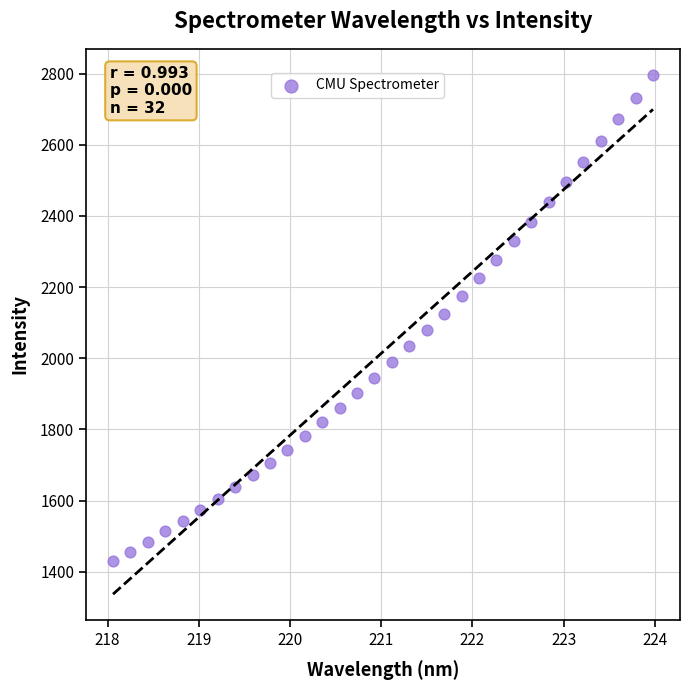

What is the range of X values (max minus min)?

5.9